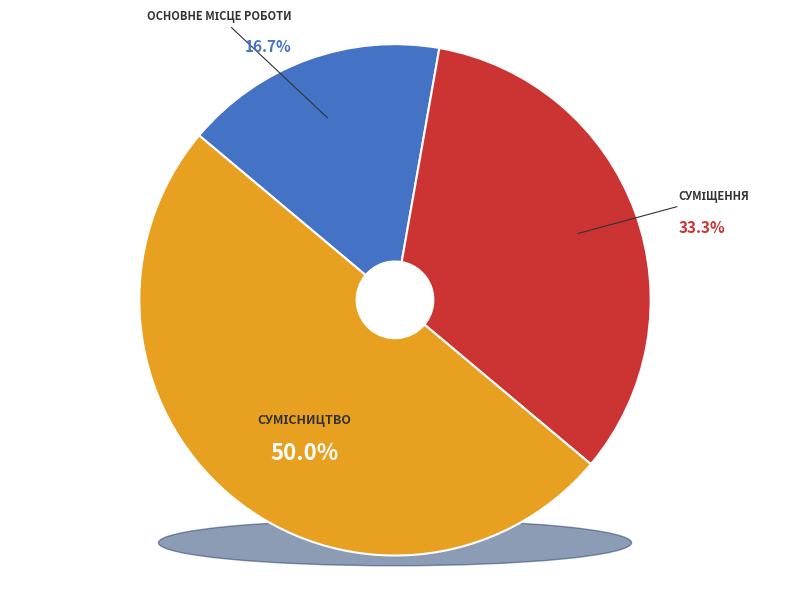

Does Суміщення account for over 50% of the chart?

No